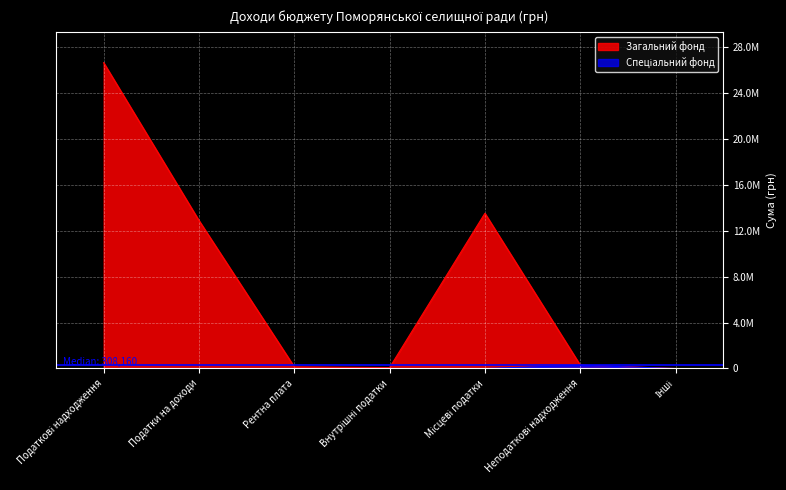

What is the label of the 1st point from the left?

Податкові надходження